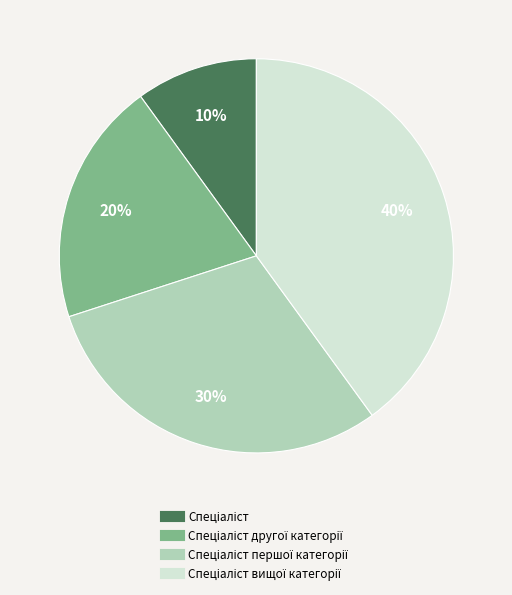

Does any single category account for the majority?

No